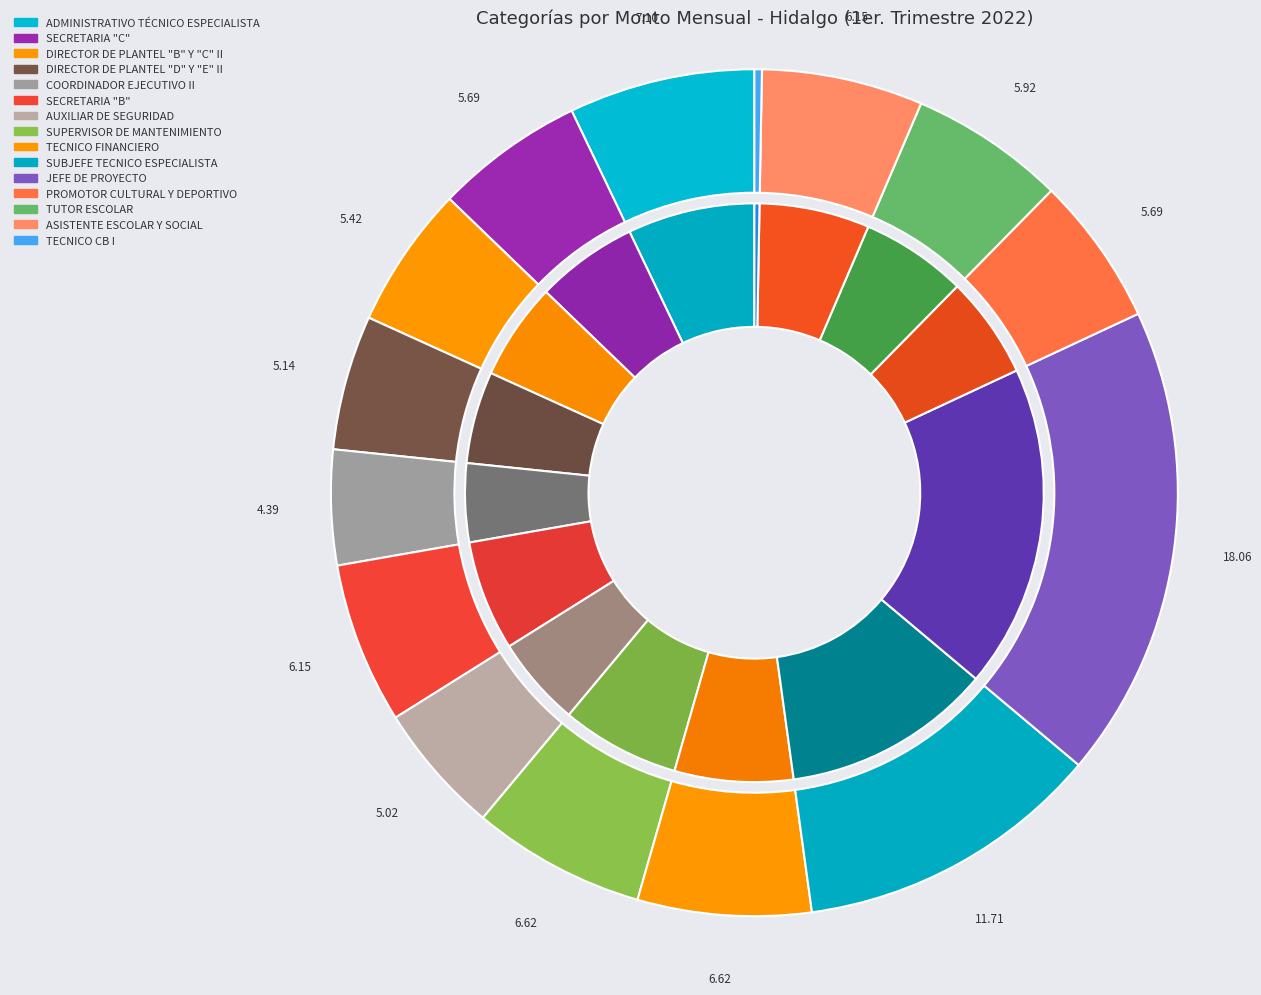

Is it true that DIRECTOR DE PLANTEL "B" Y "C" II is 16% of the pie?

False